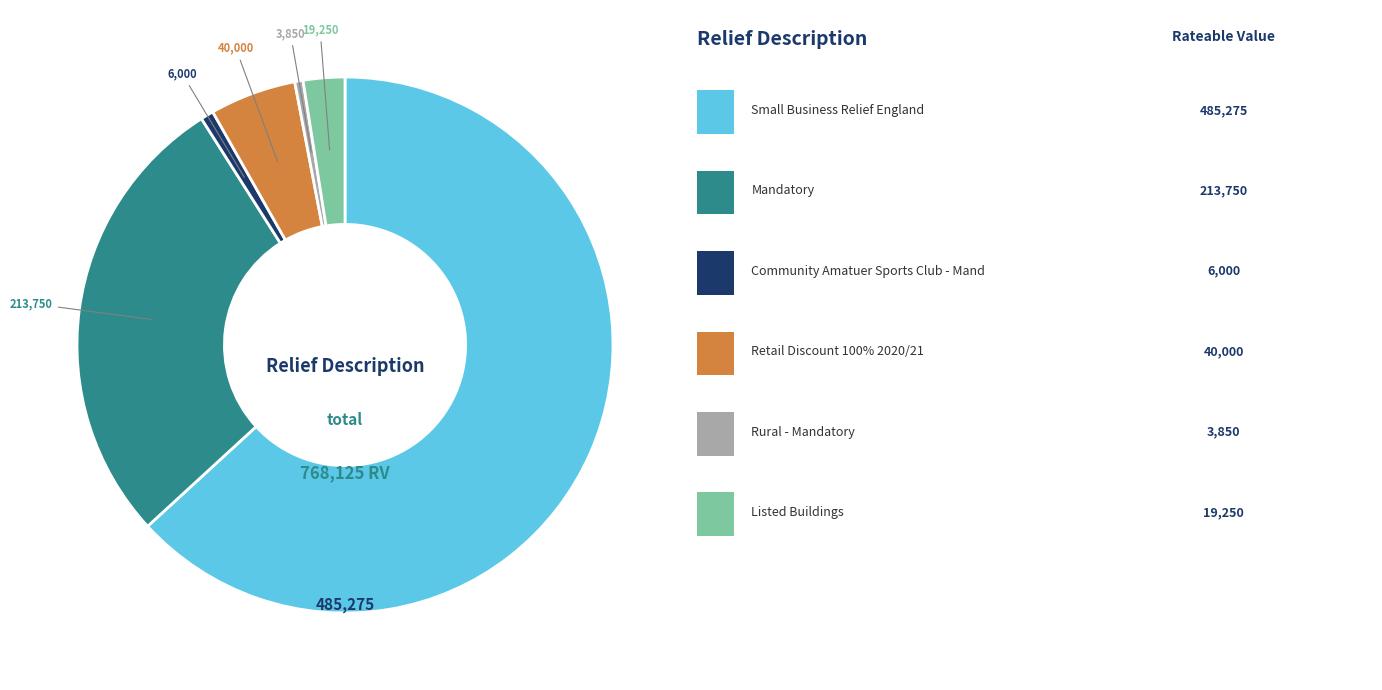

Count the number of slices in the pie.

6